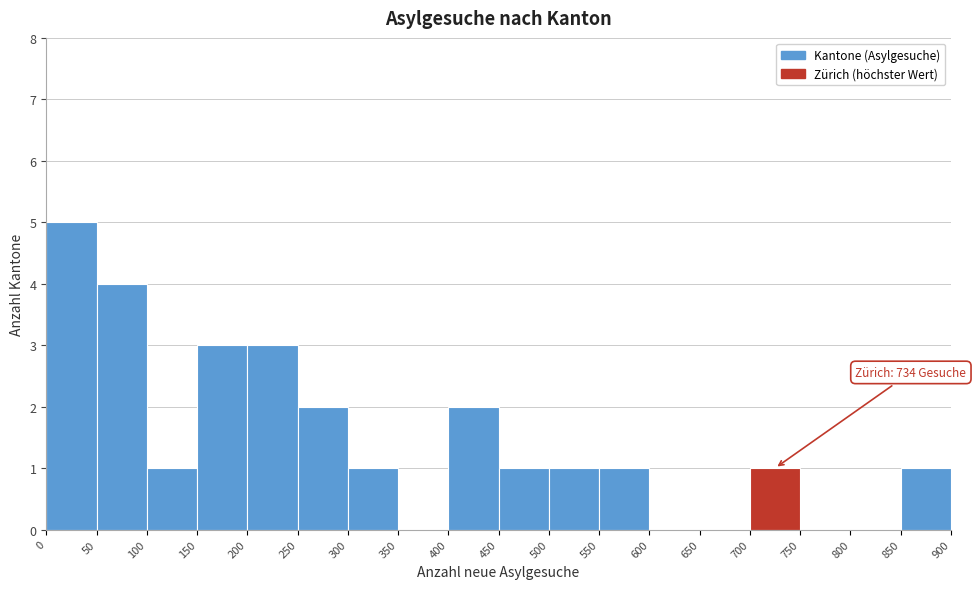

Over which range of the x-axis is the bar tallest?

0 to 50